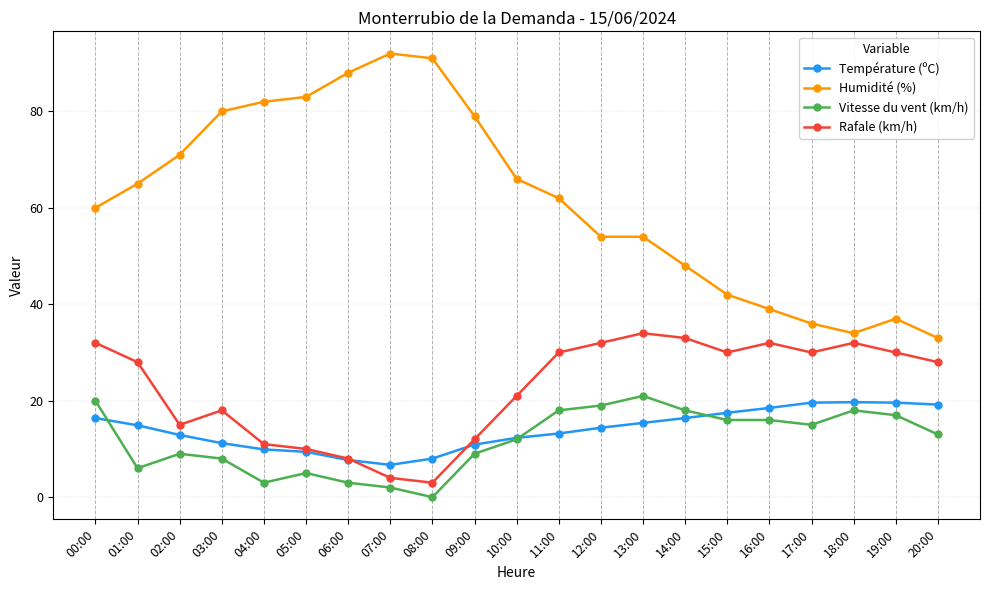

What is the total value across all series at 05:00?

107.4